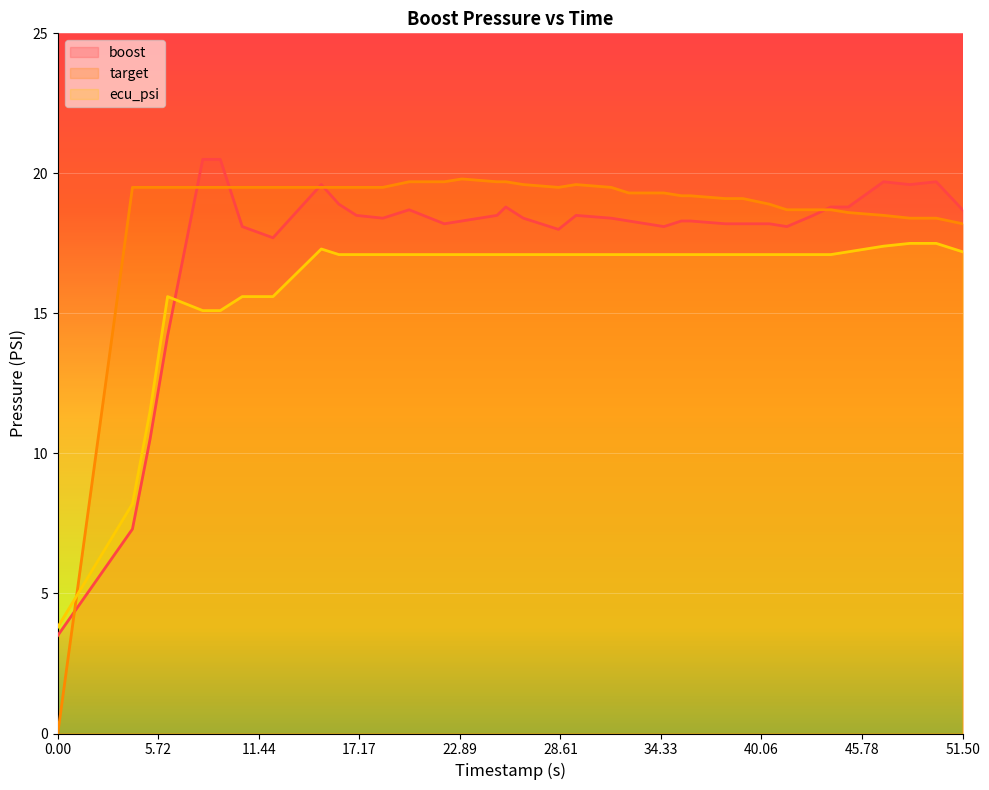

What is the label of the 3rd point from the right?

48.5